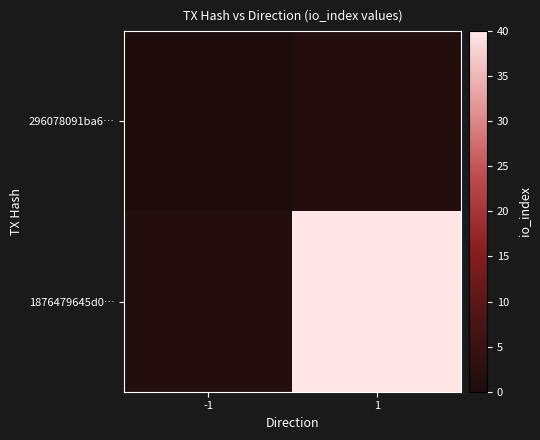

At how many categories does at least one series exceed 18?

1